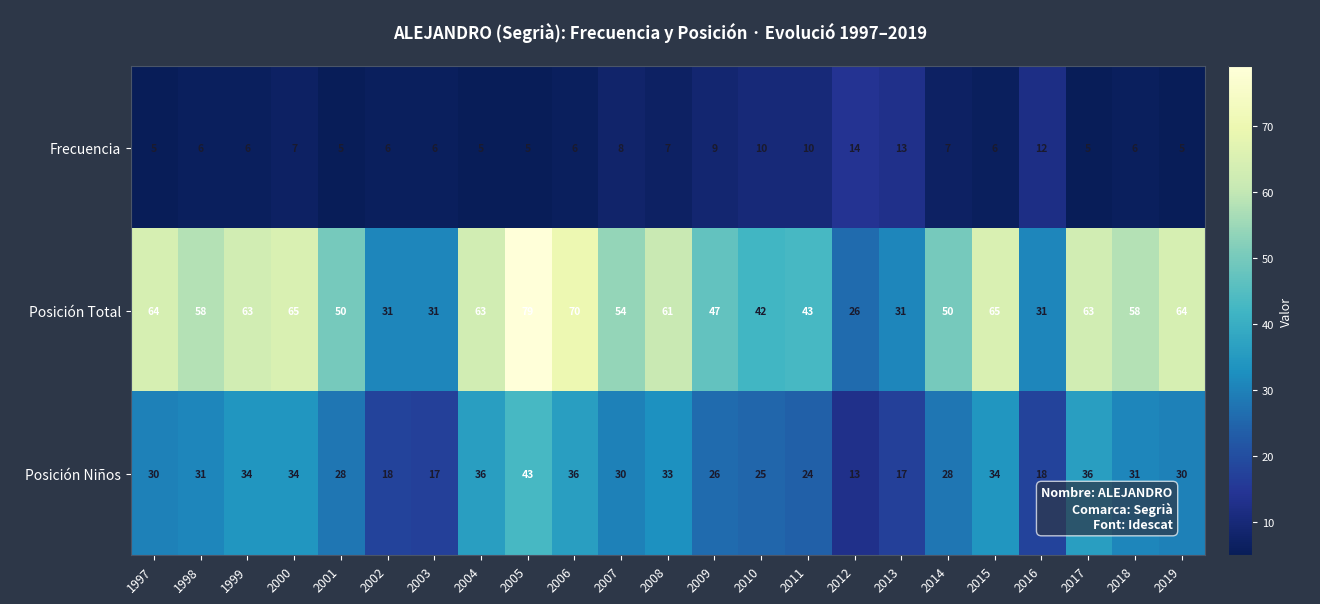

What is the difference between the maximum and minimum values in the Frecuencia series?

9